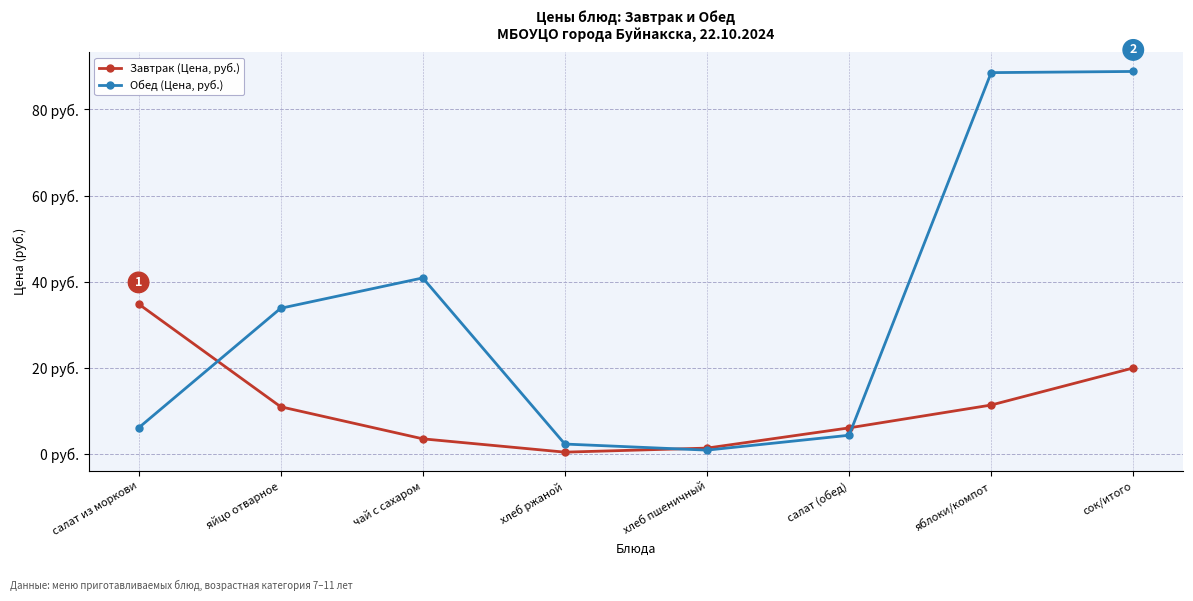

Where is Завтрак (Цена, руб.) nearest to the value 17?

сок/итого